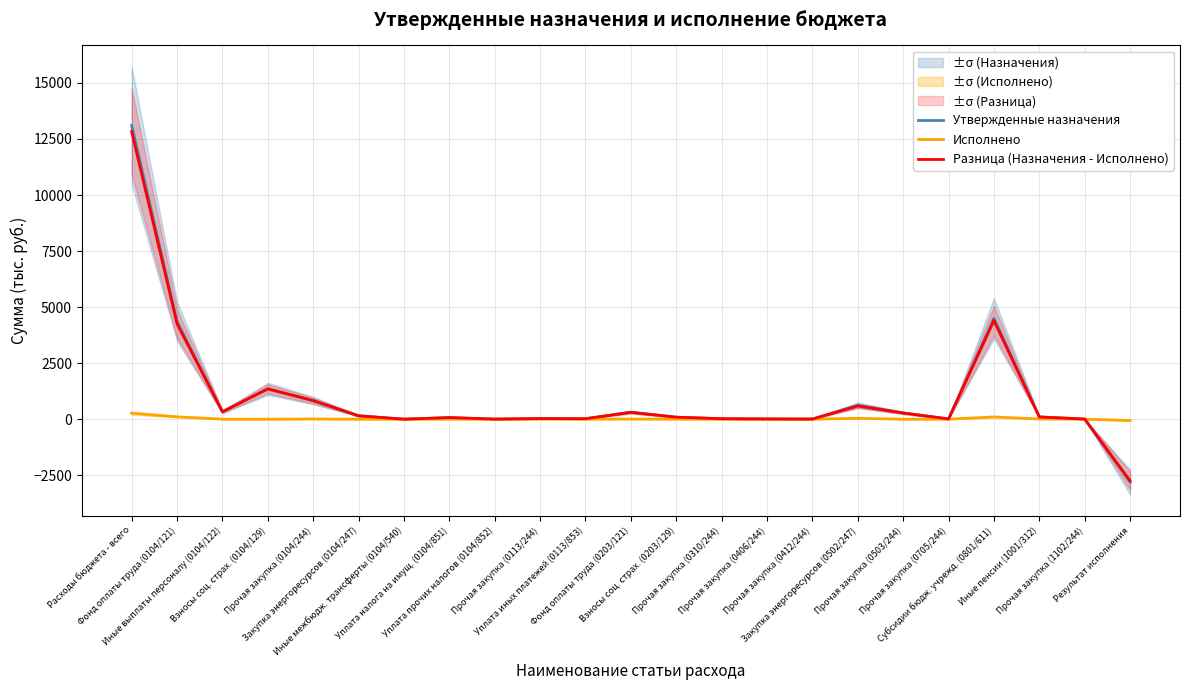

Does the chart display data point markers on the line(s)?

No